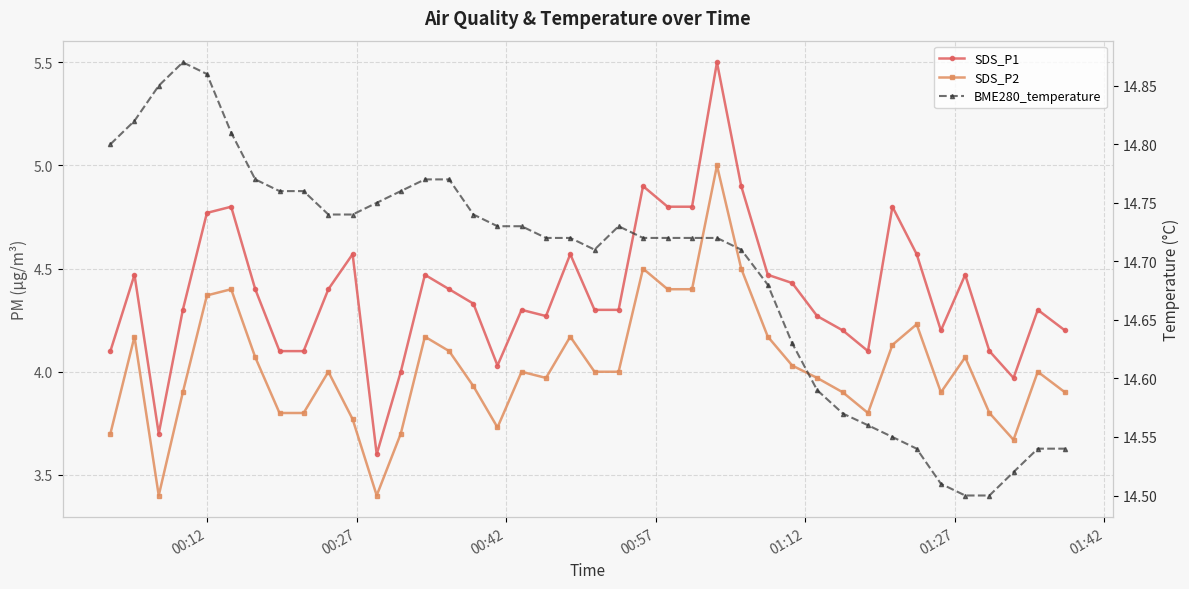

True or false: BME280_temperature and SDS_P1 cross at least once.

False